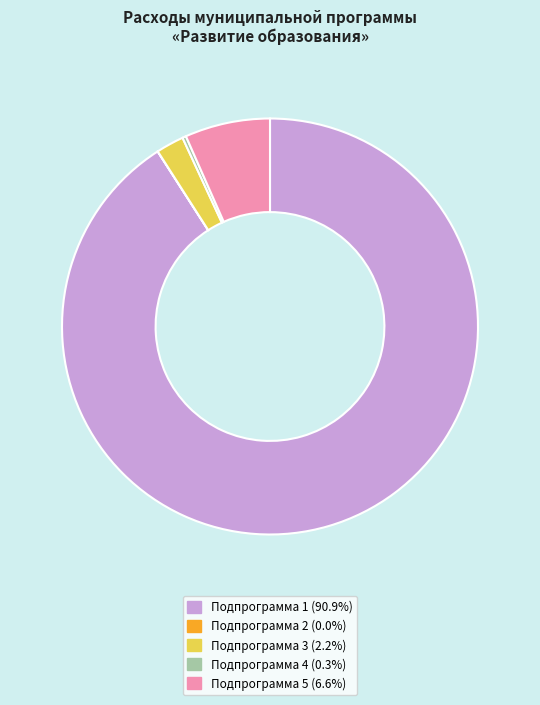

What is the largest slice in the pie chart?

Подпрограмма 1